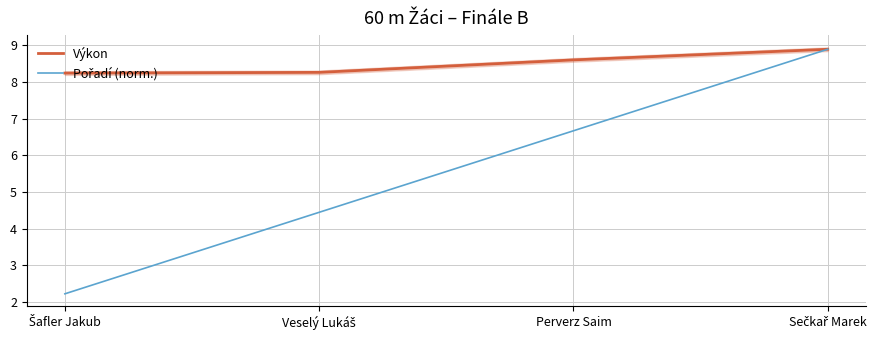

At Šafler Jakub, list the series in order from smallest to largest.

Pořadí (norm.), Výkon